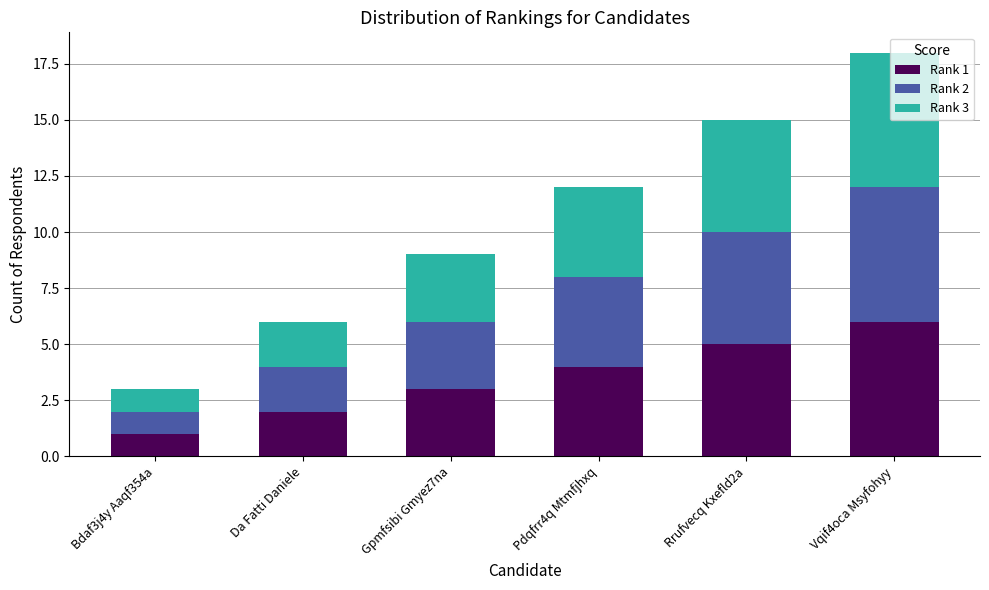

Which category has the highest value in the Rank 1 series?

Vqif4oca Msyfohyy